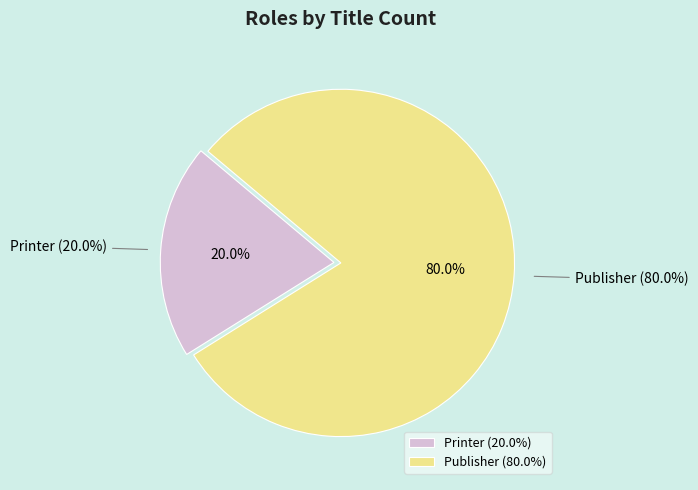

Which category has the smallest portion of the pie?

Printer